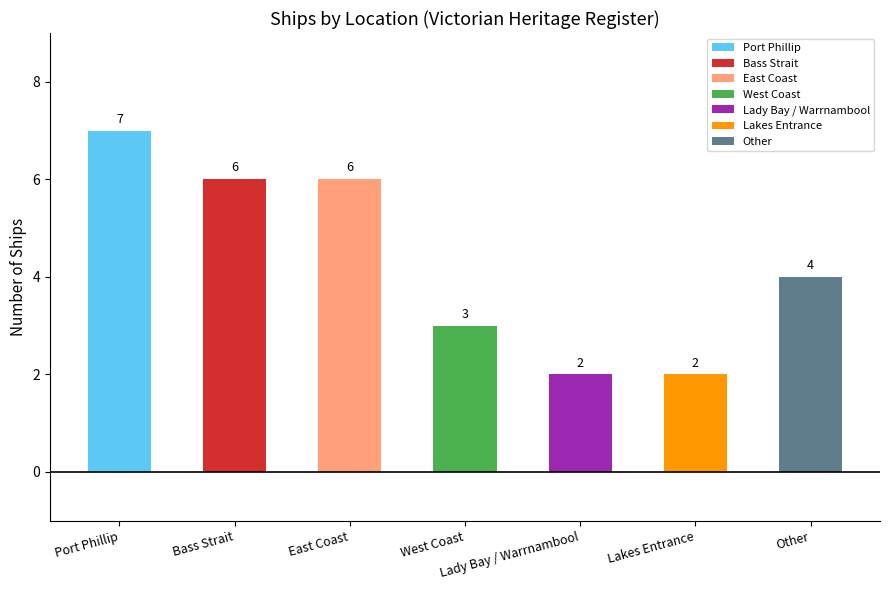

What is the change in value from Port Phillip to Bass Strait?

-1